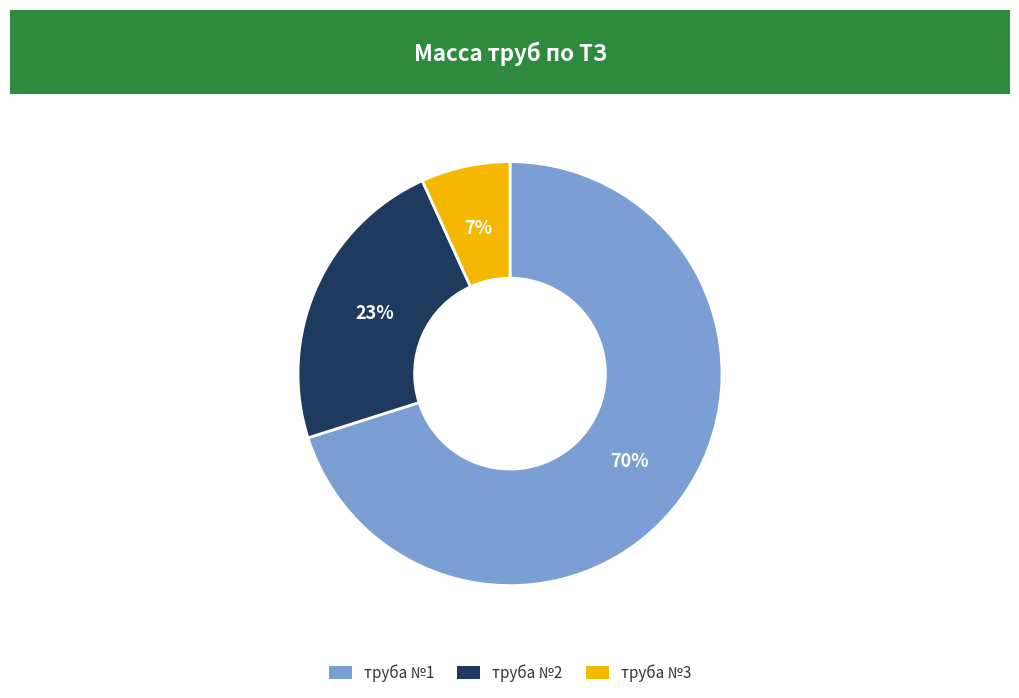

Does труба №1 account for over 50% of the chart?

Yes